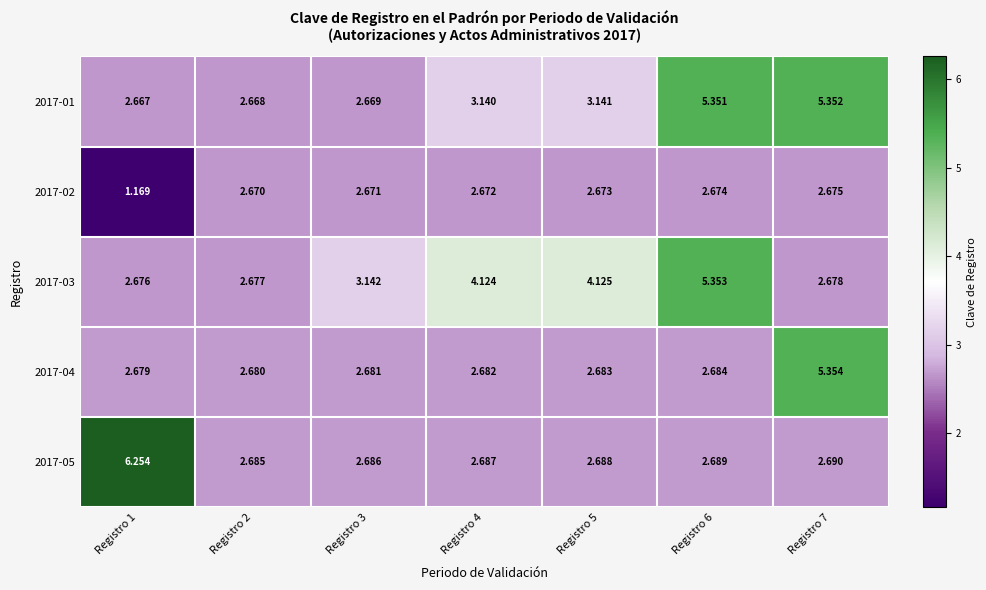

Is the value of 2017-05 at Registro 7 greater than the value of 2017-03 at Registro 7?

Yes